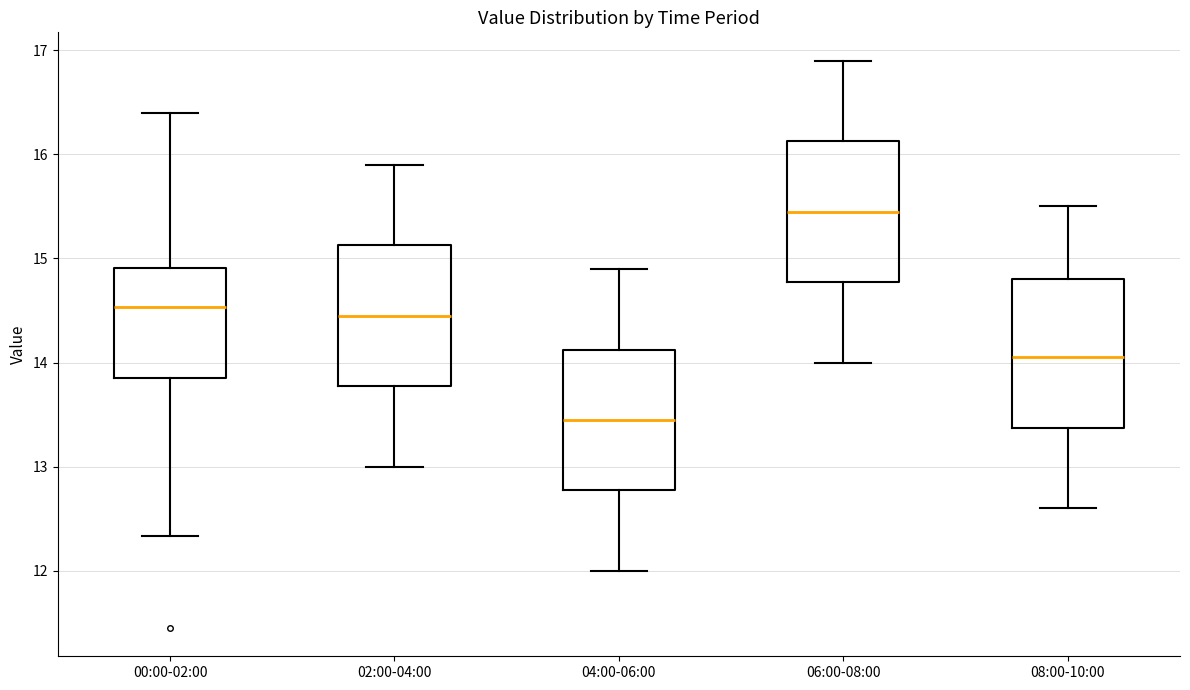

Where is the lower edge of the box for 04:00-06:00 on the y-axis? The values are not printed on the chart, so give them approximately, as read against the axis.

12.8